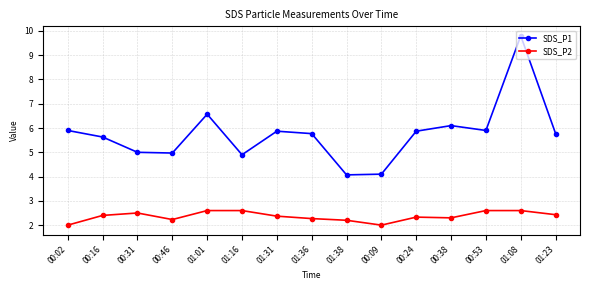

List the series in order of their peak value, highest first.

SDS_P1, SDS_P2